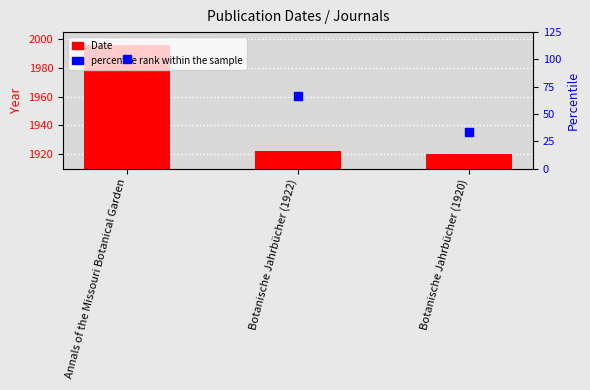

At how many categories does at least one series exceed 1133?

3